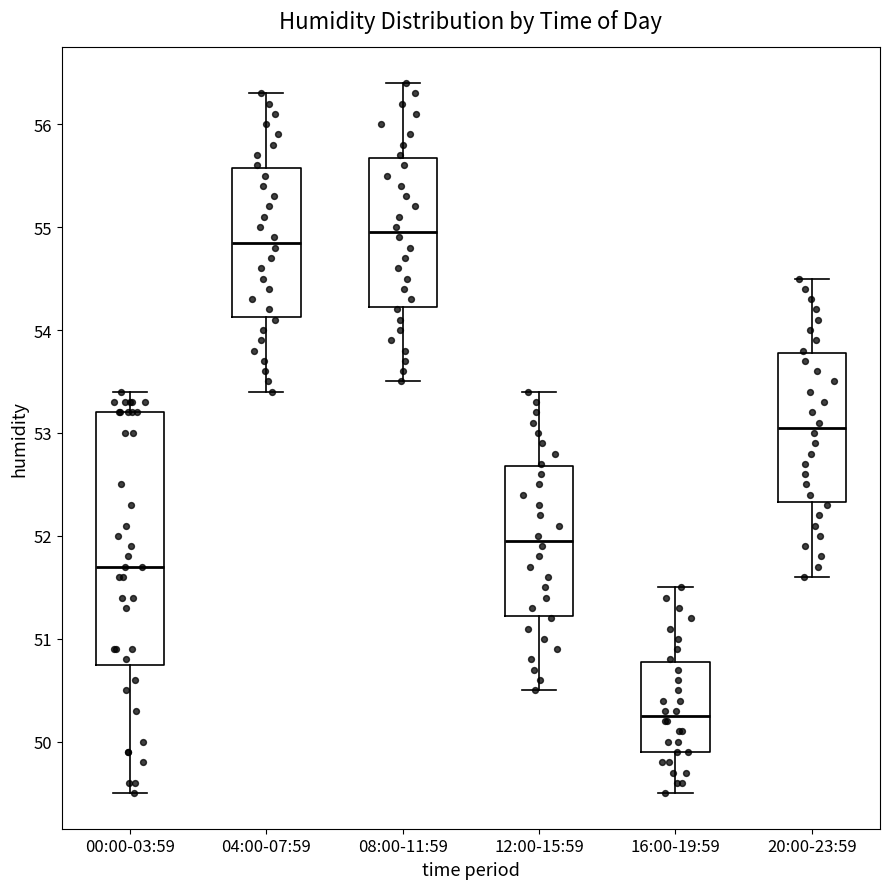

Reading left to right, transcribe this box plot: for each box, give where its median line is, the range the box spans, and where its two whiskers end, as read against the y-axis. The values are not printed on the chart, so give them approximately, as read against the axis.

00:00-03:59: median 51.7, box 50.8 to 53.2, whiskers 49.5 to 53.4
04:00-07:59: median 54.9, box 54.1 to 55.6, whiskers 53.4 to 56.3
08:00-11:59: median 55.0, box 54.2 to 55.7, whiskers 53.5 to 56.4
12:00-15:59: median 52.0, box 51.2 to 52.7, whiskers 50.5 to 53.4
16:00-19:59: median 50.3, box 49.9 to 50.8, whiskers 49.5 to 51.5
20:00-23:59: median 53.1, box 52.3 to 53.8, whiskers 51.6 to 54.5